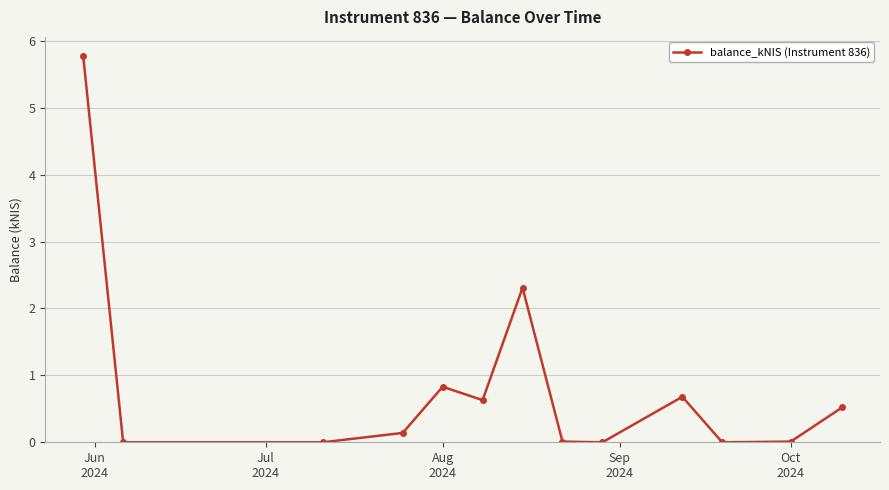

What is the value of the 10th point from the left?

0.7